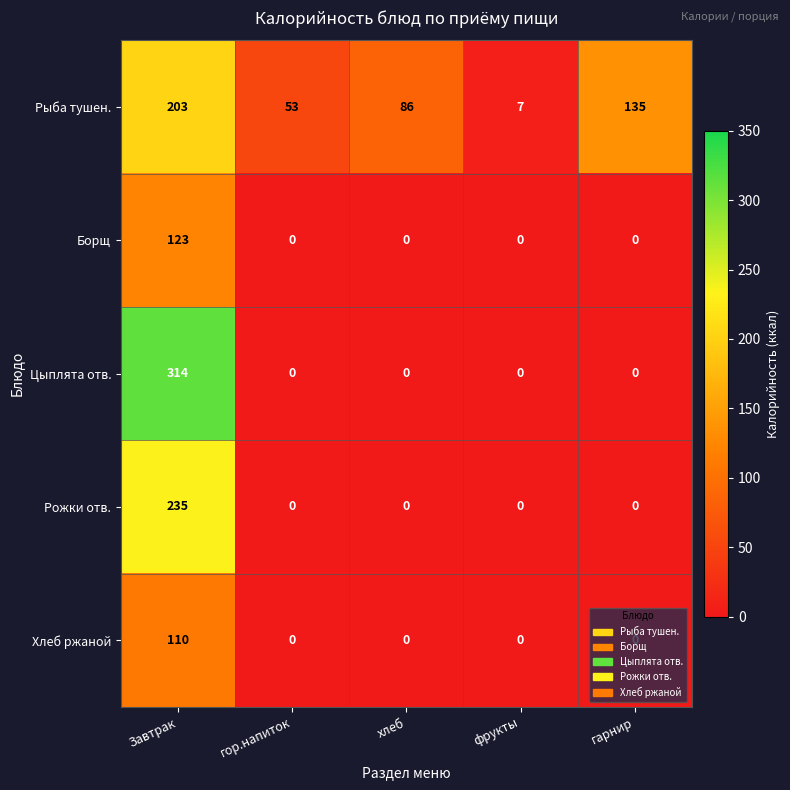

The Рыба тушен. series shows 203 at Завтрак. True or false?

True